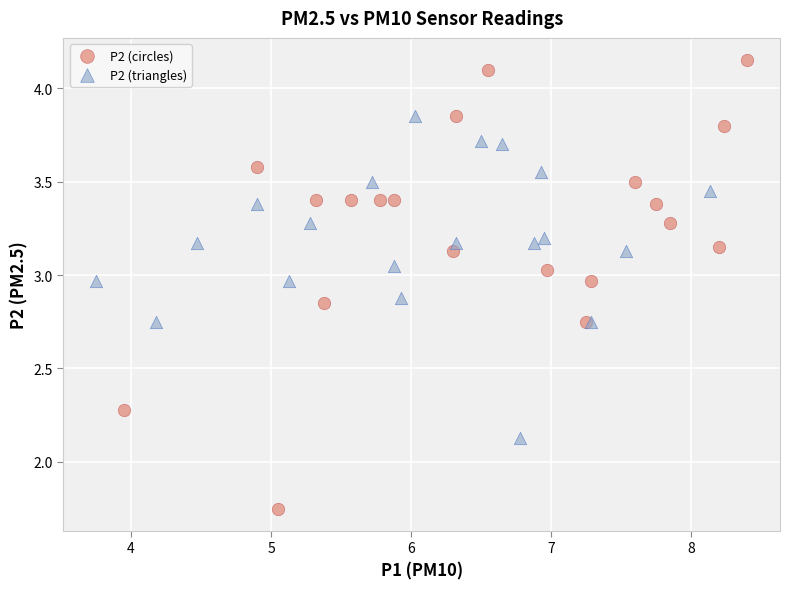

Which series reaches the maximum Y coordinate?

P2 (circles)